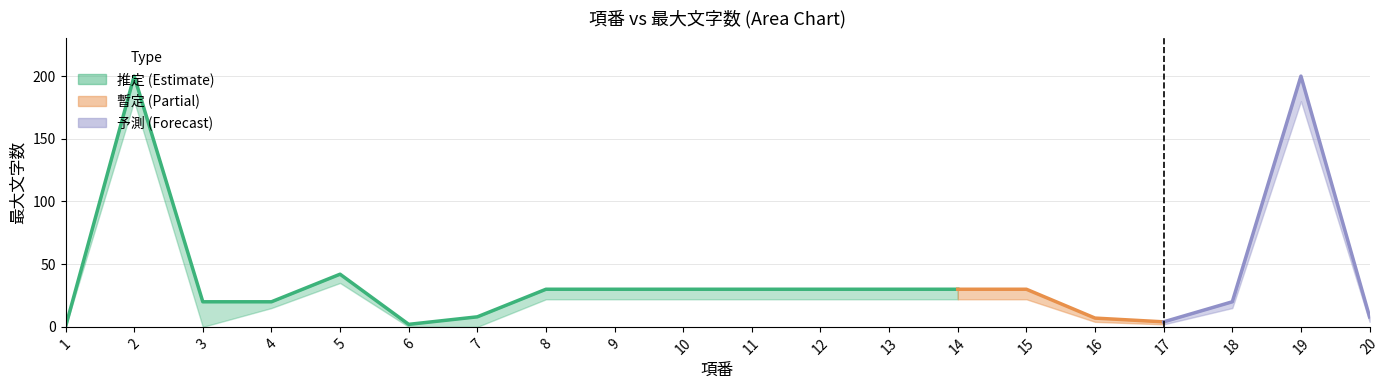

How many lines are shown in the chart?

3